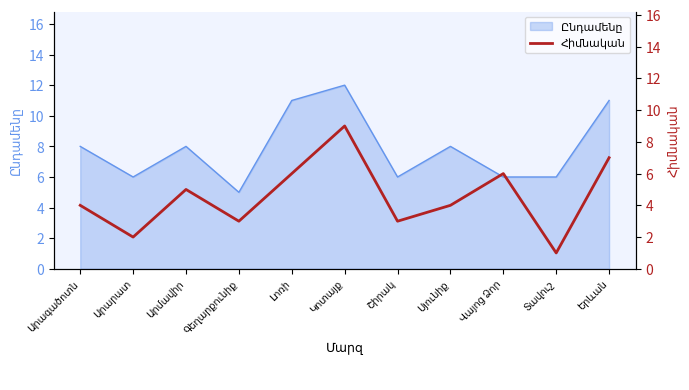

True or false: the data shows 3 at Արարատ.

False